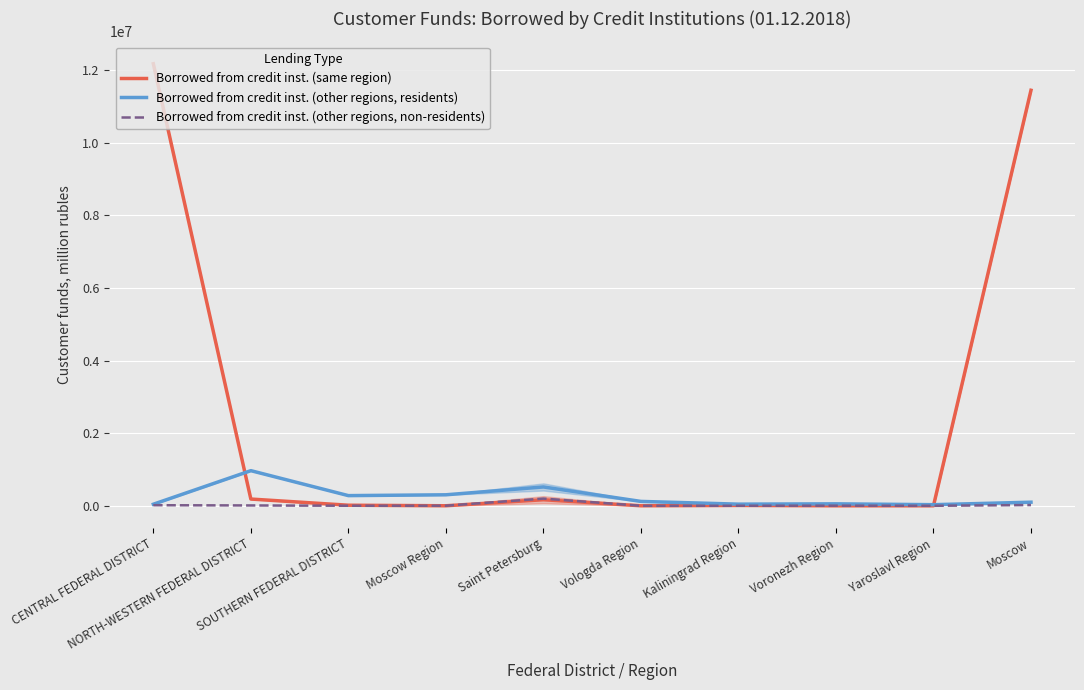

How many lines are shown in the chart?

3